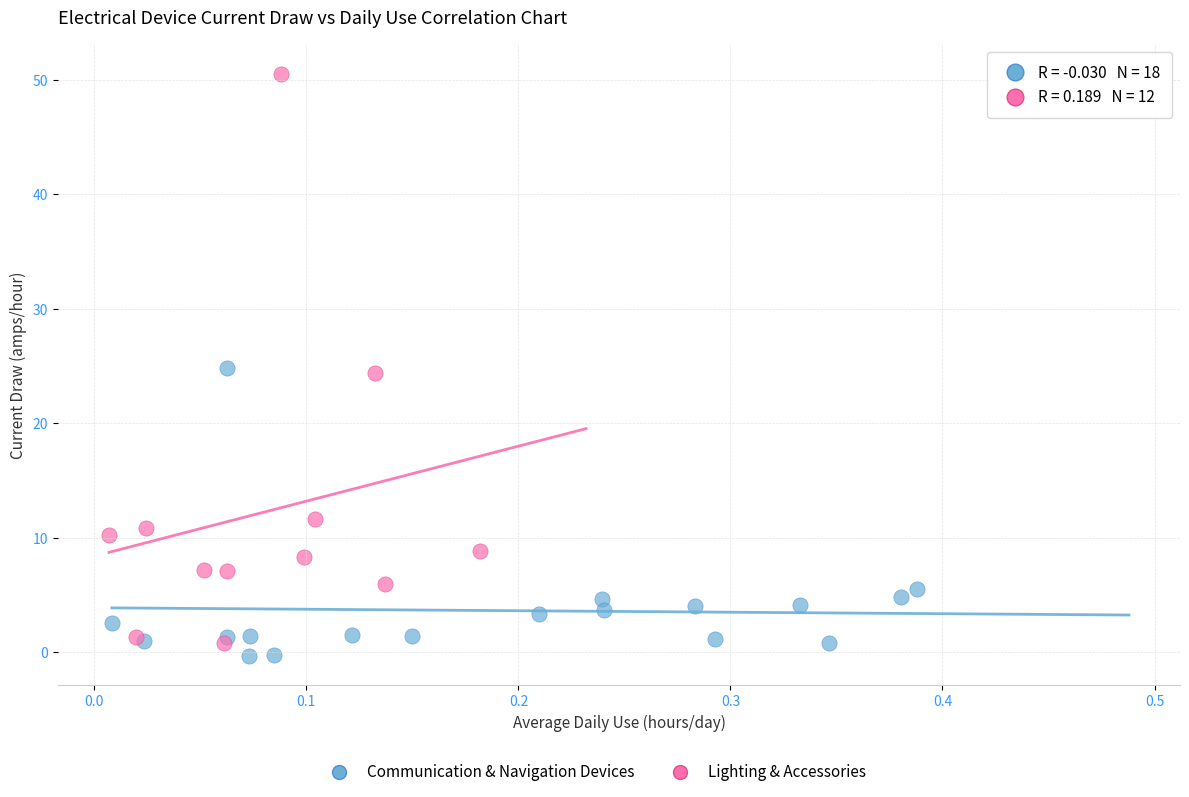

Which series has the widest spread of Y values?

Lighting & Accessories